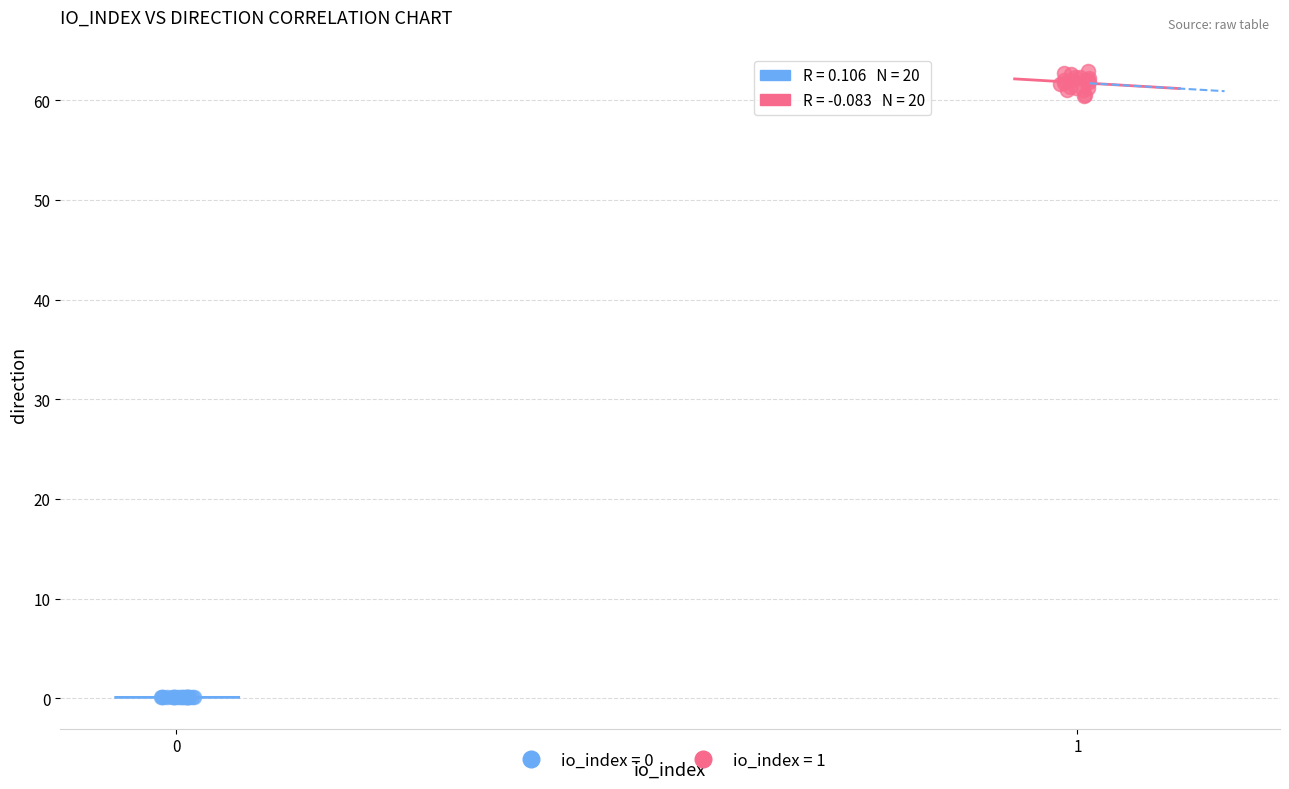

Which series has the widest spread of Y values?

io_index = 1